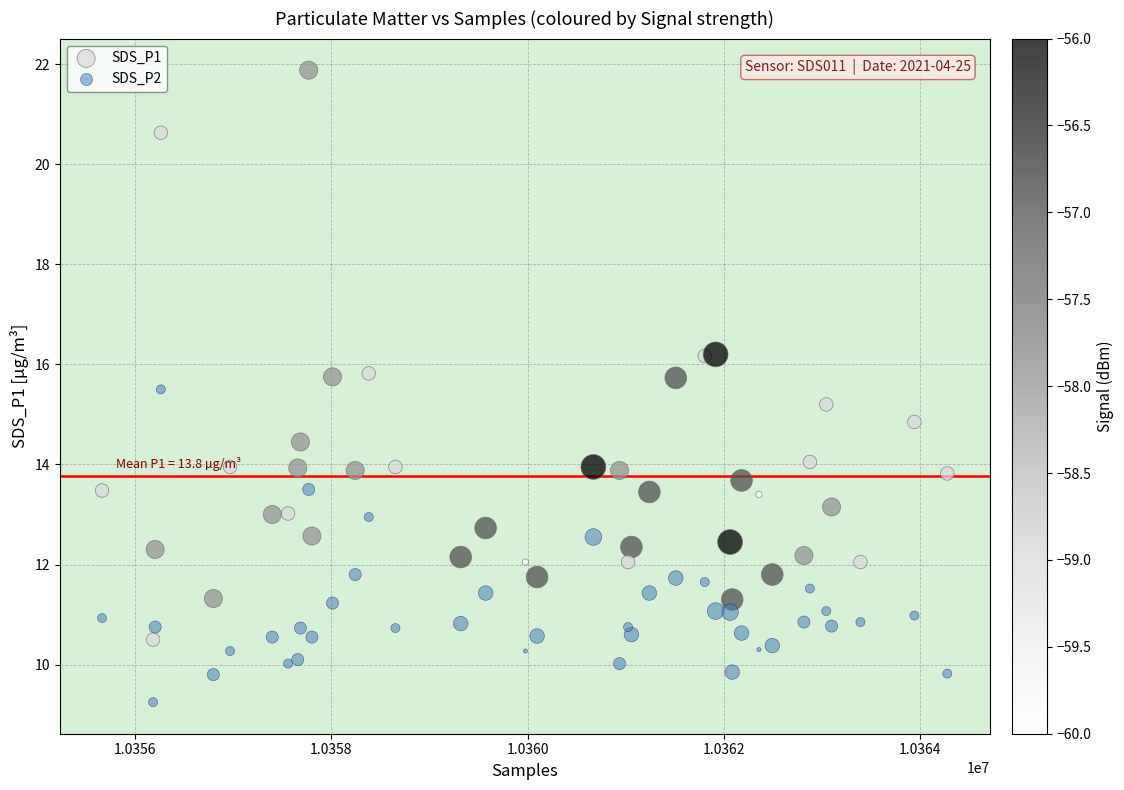

Which series contains the lowest Y value?

SDS_P2